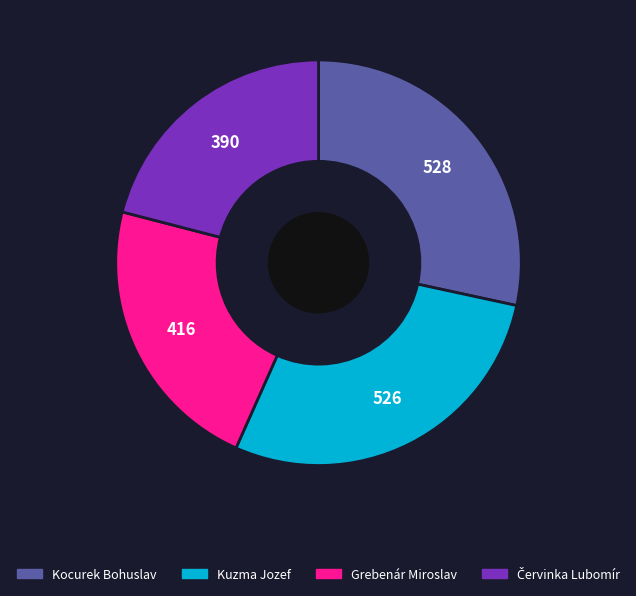

How many segments does this pie chart have?

4